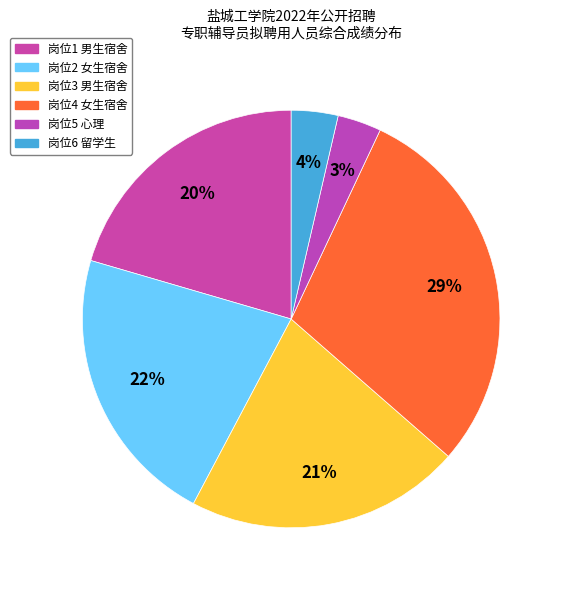

Count the number of slices in the pie.

6